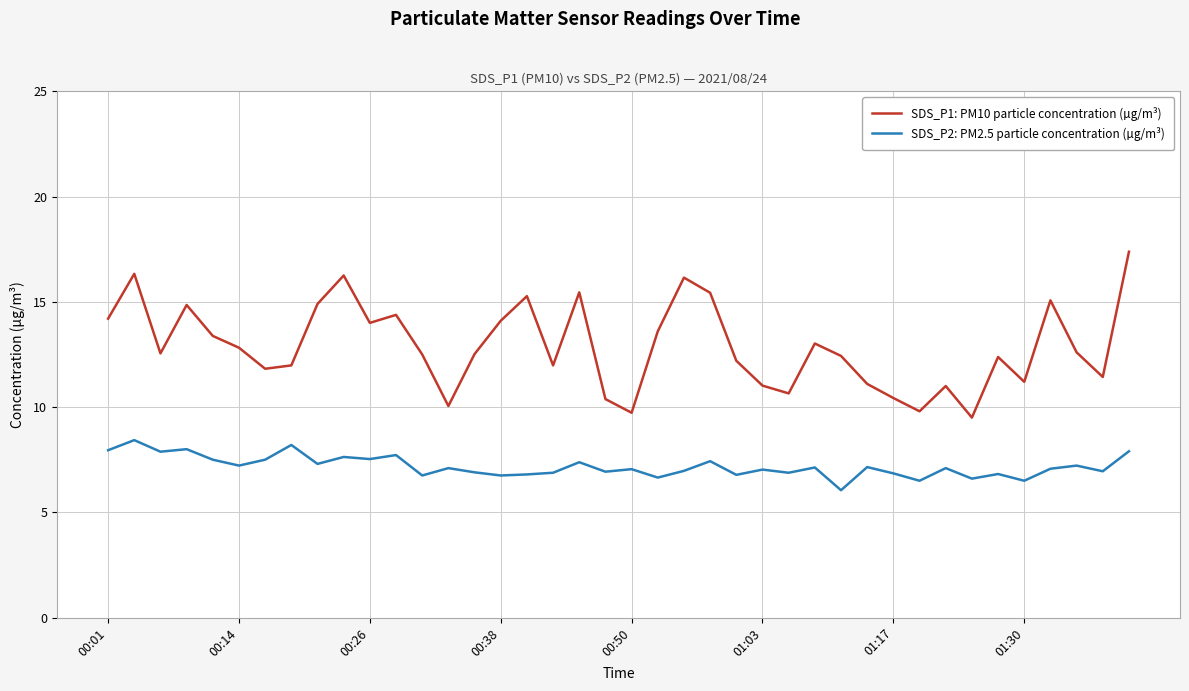

Which series has the largest total across all categories?

SDS_P1: PM10 particle concentration (µg/m³)